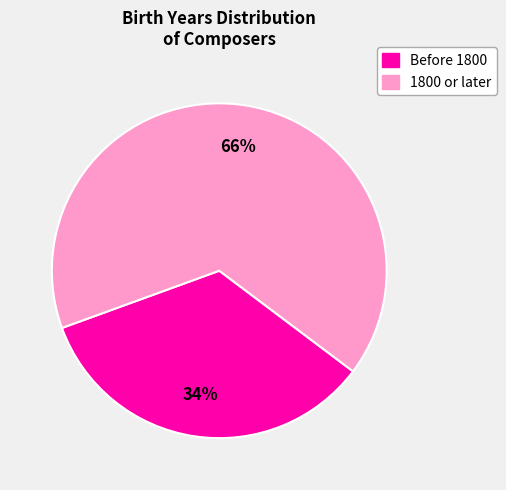

To the nearest percent, what is the difference between the largest and smallest slice percentages?

32%